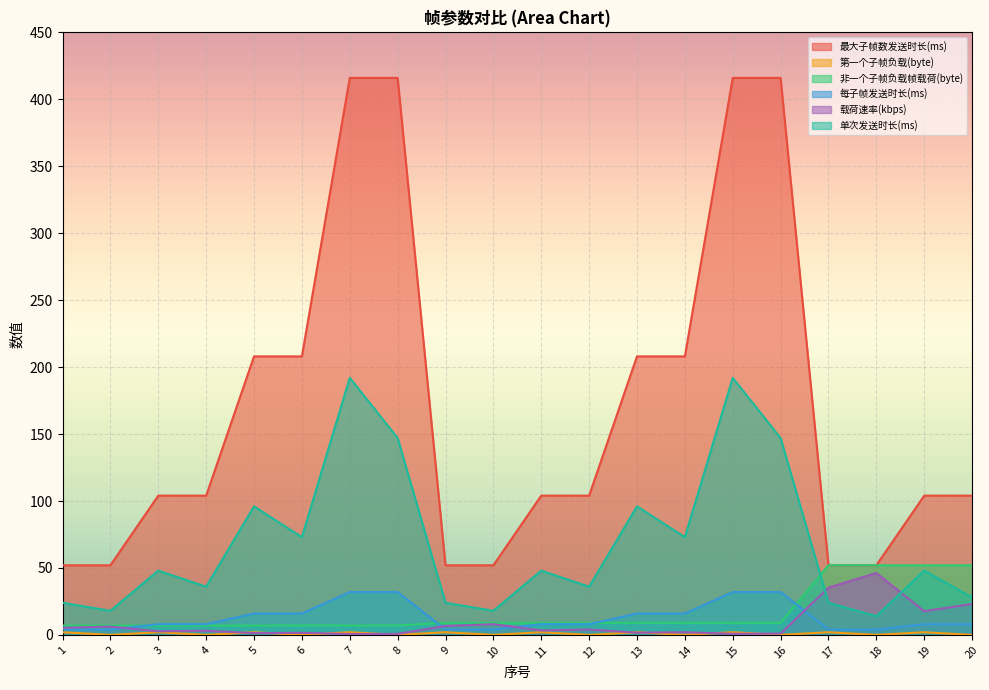

Which series has the largest total across all categories?

最大子帧数发送时长(ms)